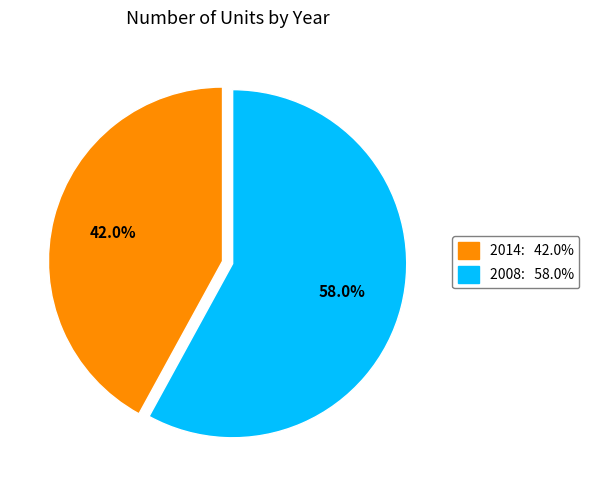

Rank the categories by value from highest to lowest.

2008, 2014